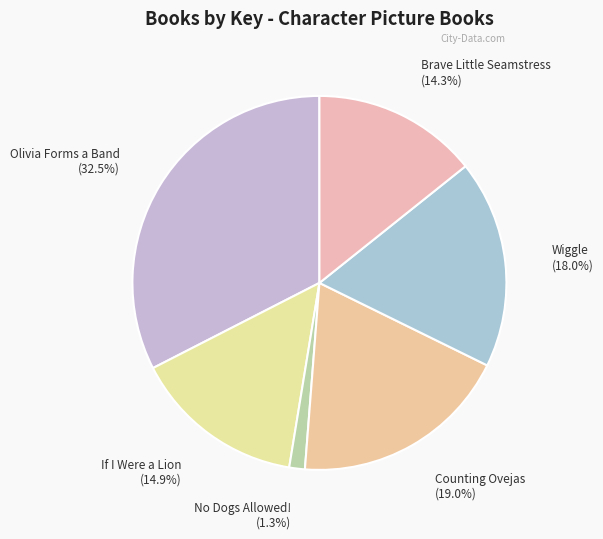

Does If I Were a Lion account for over 50% of the chart?

No